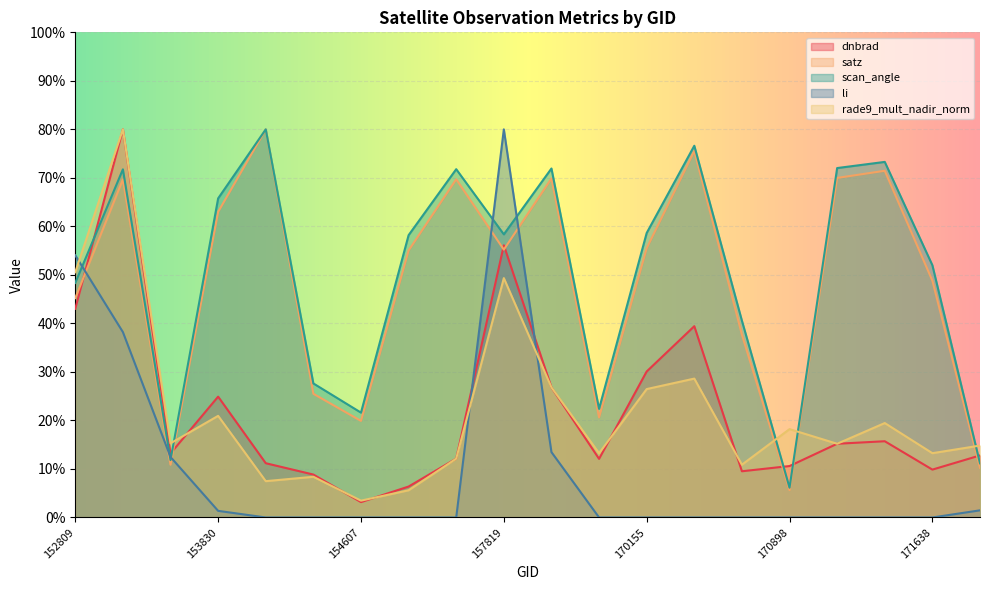

What are all the series names shown in the legend?

dnbrad, satz, scan_angle, li, rade9_mult_nadir_norm